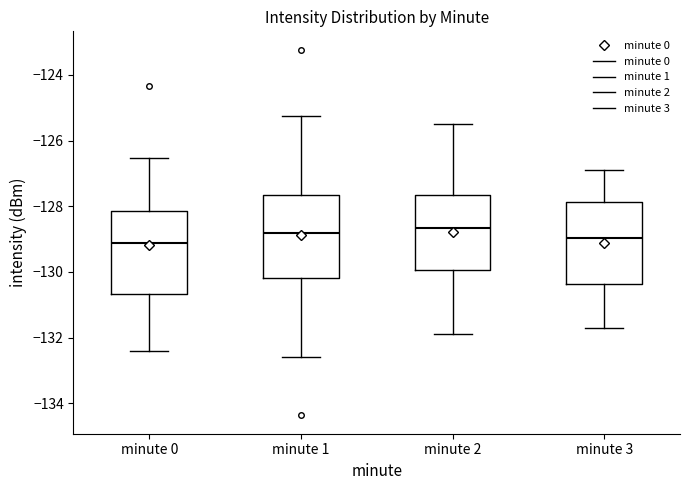

Where is the upper edge of the box for minute 0 on the y-axis? The values are not printed on the chart, so give them approximately, as read against the axis.

-128.2